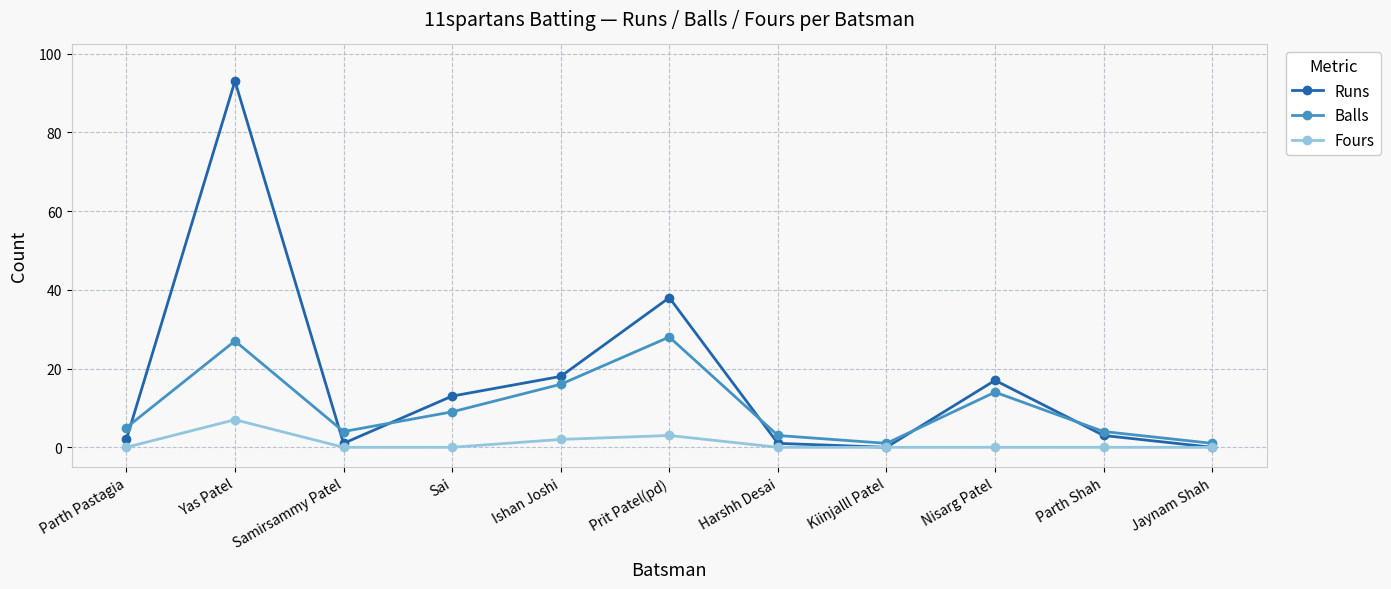

Where is Runs nearest to the value 46?

Prit Patel(pd)